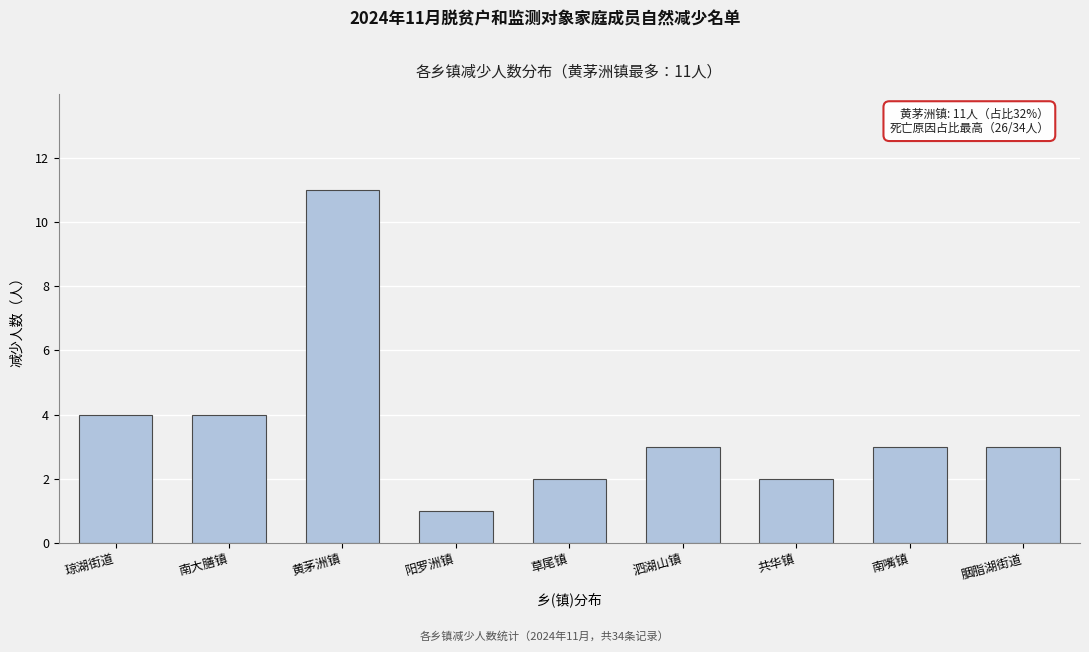

Reading right to left, transcribe all the data shown in this chart.

3	3	2	3	2	1	11	4	4